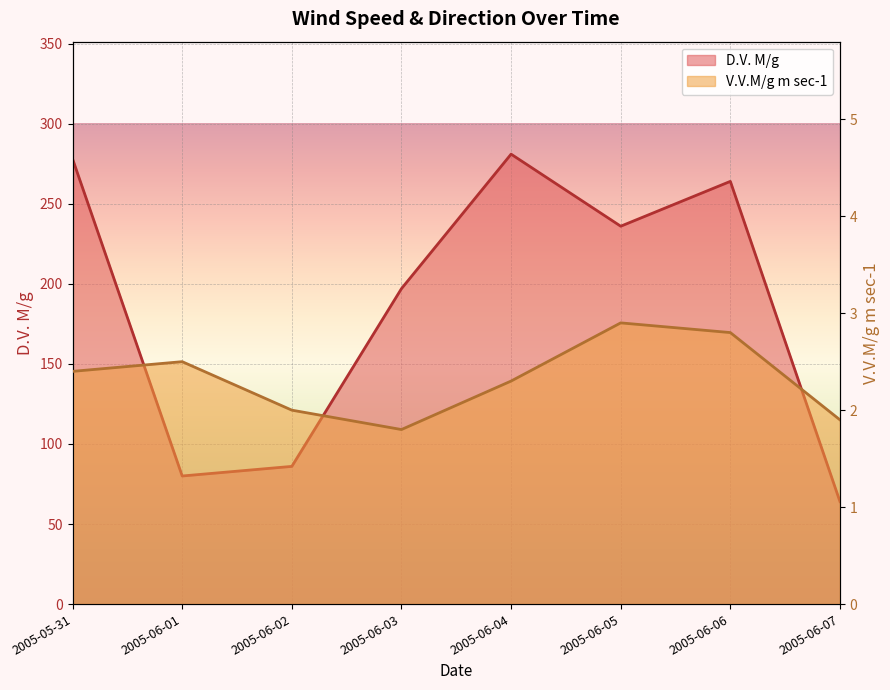

True or false: D.V. M/g has a value of 484.0 at 2005-06-04.

False